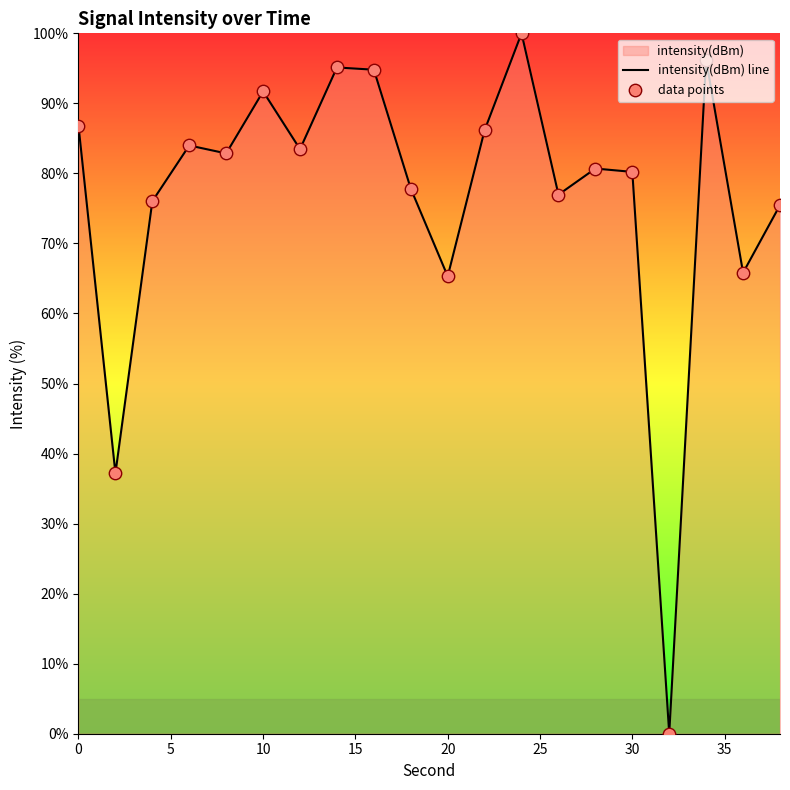

Which series has the largest total across all categories?

intensity(dBm) line